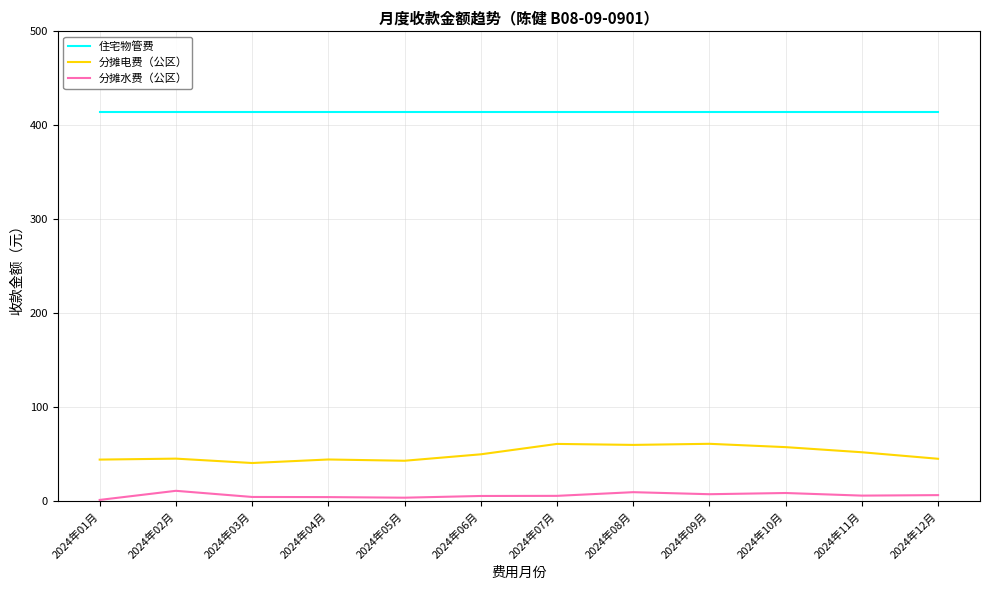

True or false: 住宅物管费 and 分摊水费（公区） intersect in this chart.

False